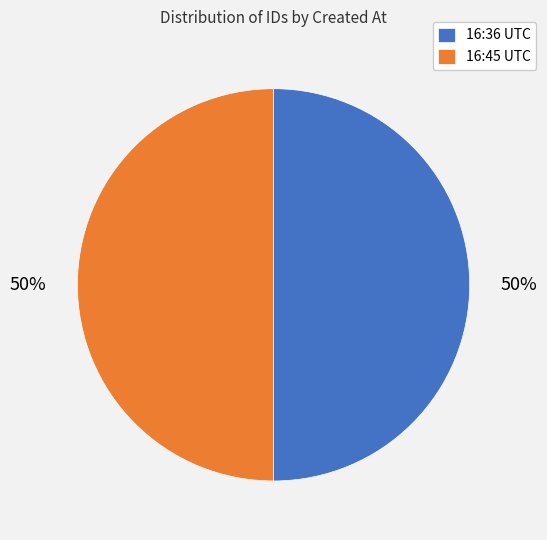

How many slices are in this pie chart?

2